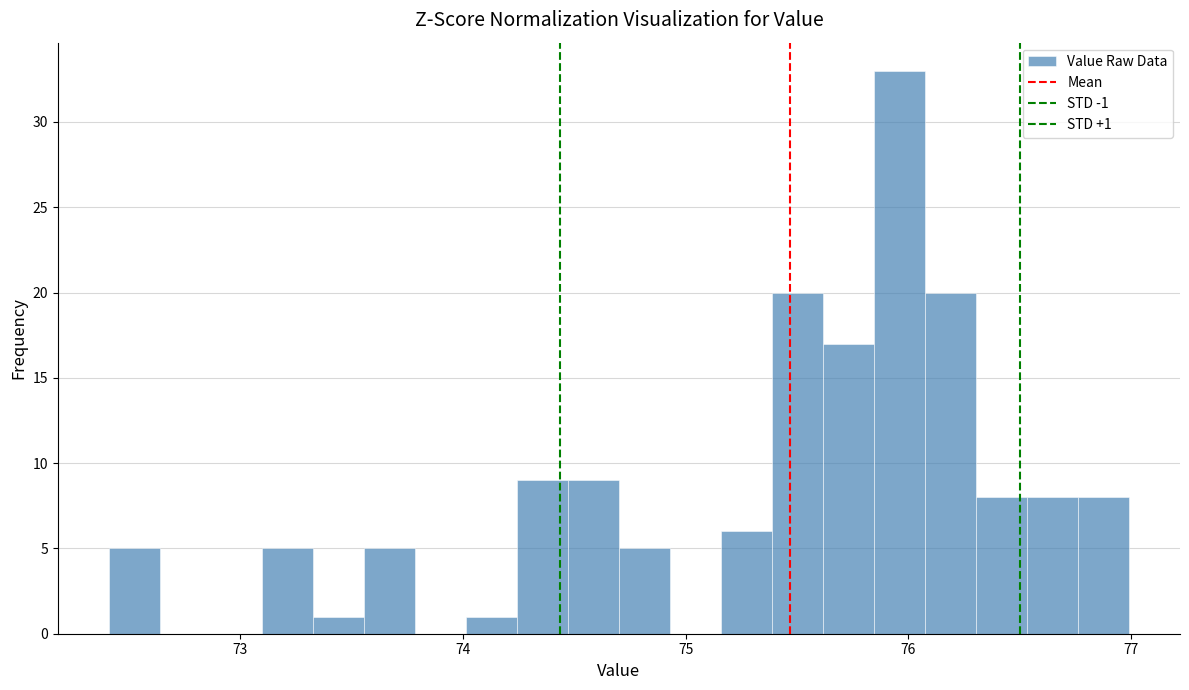

Around what value on the x-axis is the tallest bar? Give the approximate position of its centre, as read against the axis.

76.0